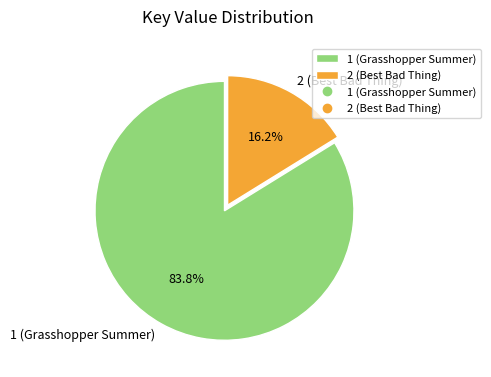

Which category has the biggest portion of the pie?

1 (Grasshopper Summer)